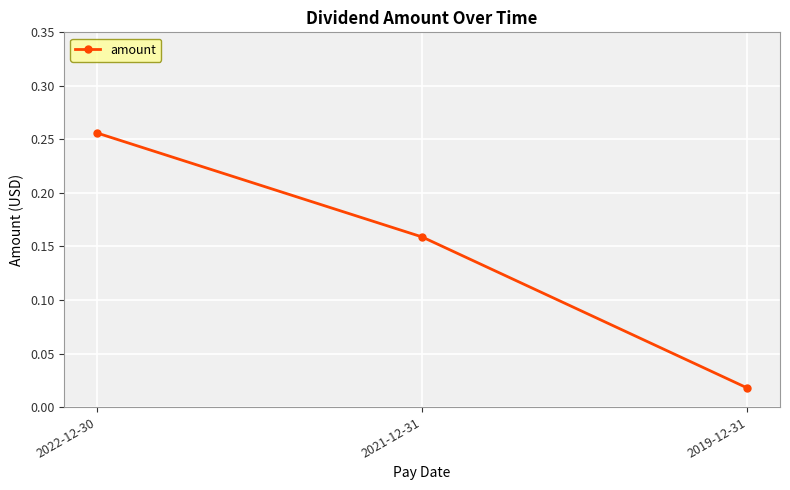

Rank the categories by value from lowest to highest.

2019-12-31, 2021-12-31, 2022-12-30